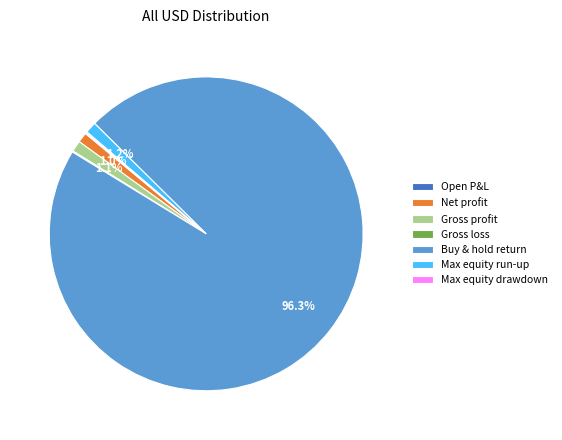

Is Max equity run-up the majority of the pie?

No